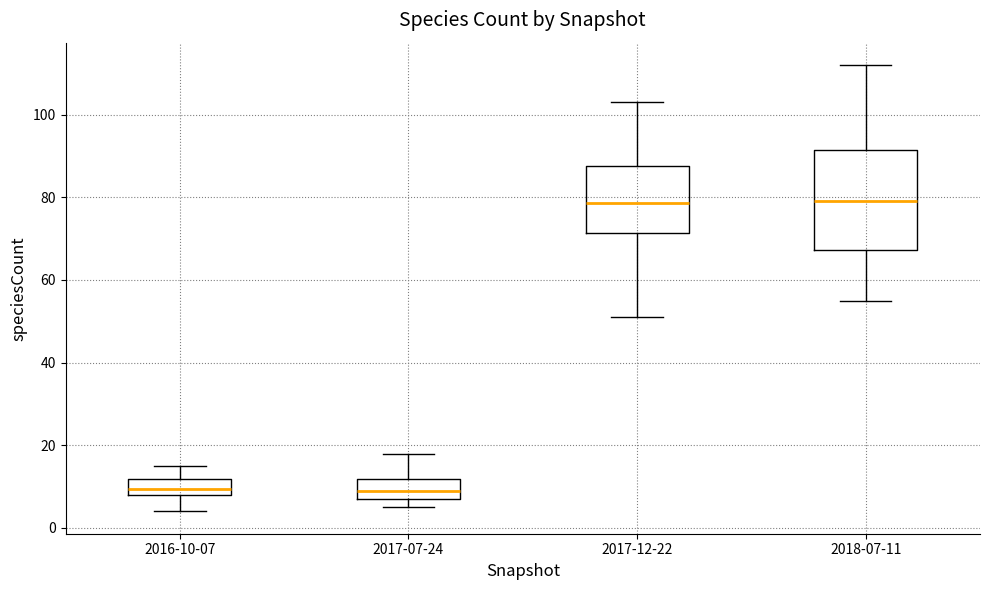

Reading left to right, transcribe this box plot: for each box, give where its median line is, the range the box spans, and where its two whiskers end, as read against the y-axis. The values are not printed on the chart, so give them approximately, as read against the axis.

2016-10-07: median 10, box 8 to 12, whiskers 4 to 16
2017-07-24: median 10, box 8 to 12, whiskers 6 to 18
2017-12-22: median 78, box 72 to 88, whiskers 52 to 104
2018-07-11: median 80, box 68 to 92, whiskers 56 to 112